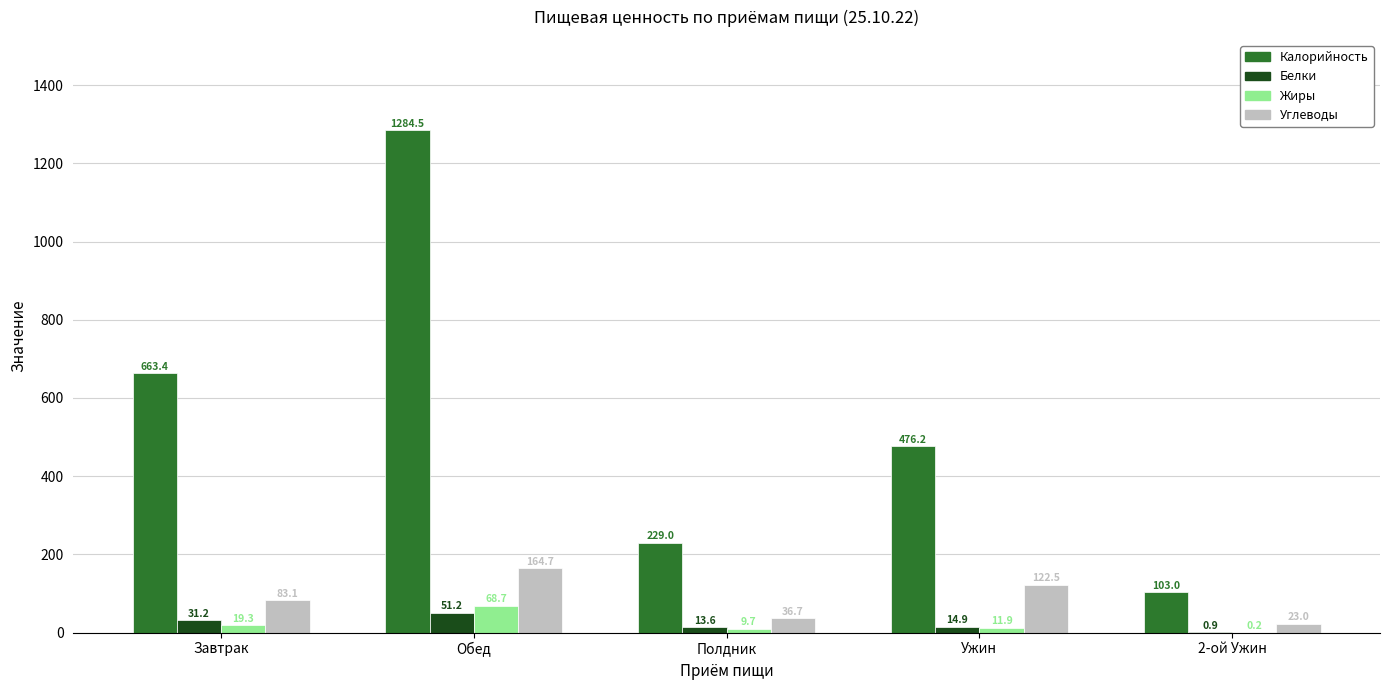

What is the spread (max minus min) of values at Обед?

1233.4